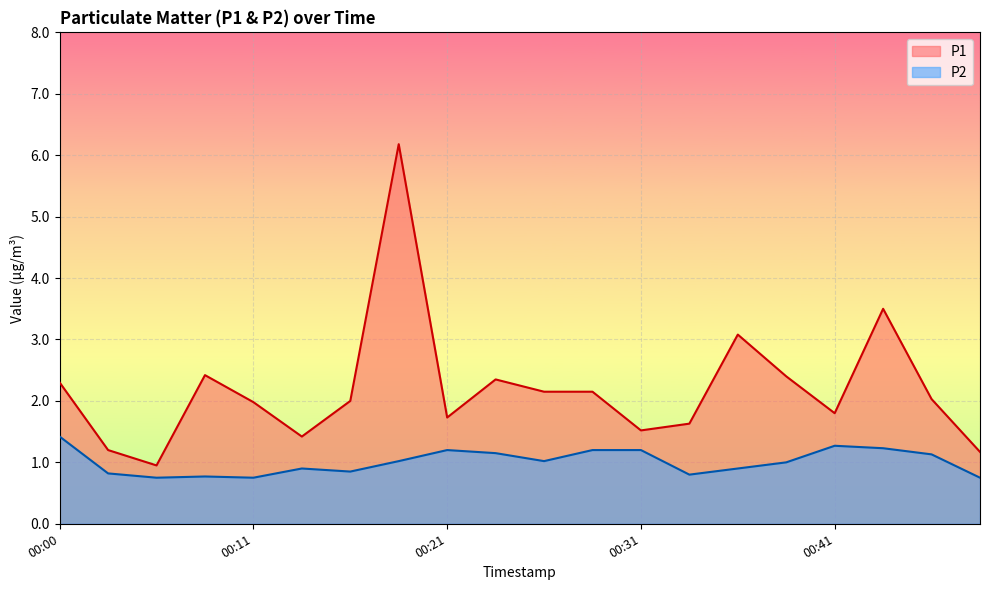

Reading left to right, list all the values displayed in this chart.

P1: 00:00=2.3	00:03=1.2	00:05=0.9	00:08=2.4	00:11=2.0	00:13=1.4	00:16=2.0	00:18=6.2	00:21=1.7	00:23=2.4	00:26=2.1	00:28=2.1	00:31=1.5	00:34=1.6	00:36=3.1	00:39=2.4	00:41=1.8	00:44=3.5	00:46=2.0	00:49=1.2
P2: 00:00=1.4	00:03=0.8	00:05=0.8	00:08=0.8	00:11=0.8	00:13=0.9	00:16=0.8	00:18=1.0	00:21=1.2	00:23=1.1	00:26=1.0	00:28=1.2	00:31=1.2	00:34=0.8	00:36=0.9	00:39=1.0	00:41=1.3	00:44=1.2	00:46=1.1	00:49=0.8